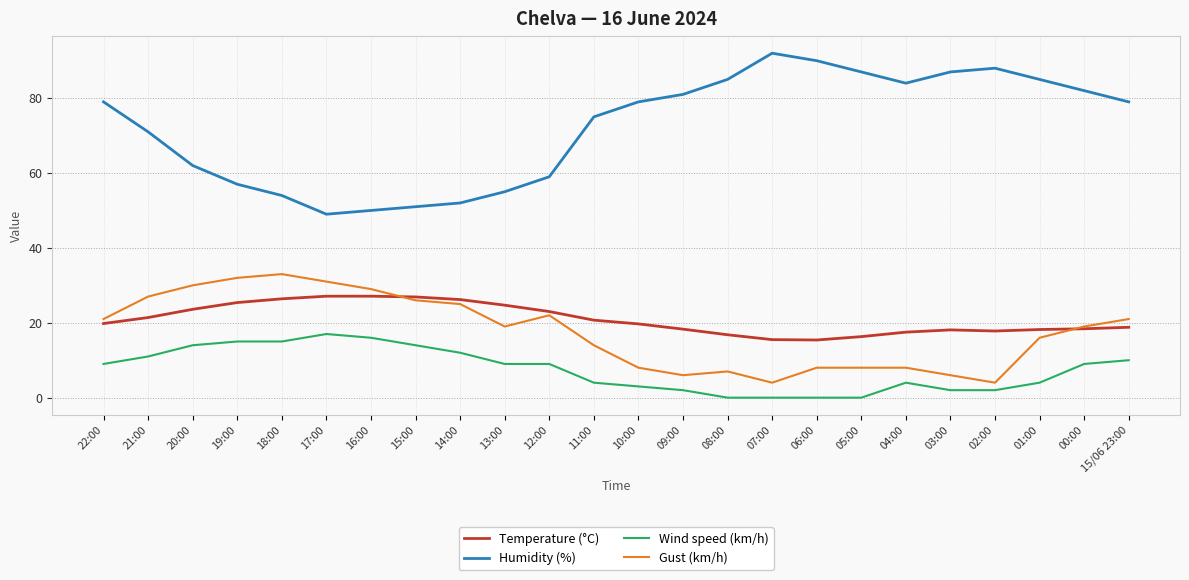

Rank the series by their maximum value, from lowest to highest.

Wind speed (km/h), Temperature (°C), Gust (km/h), Humidity (%)